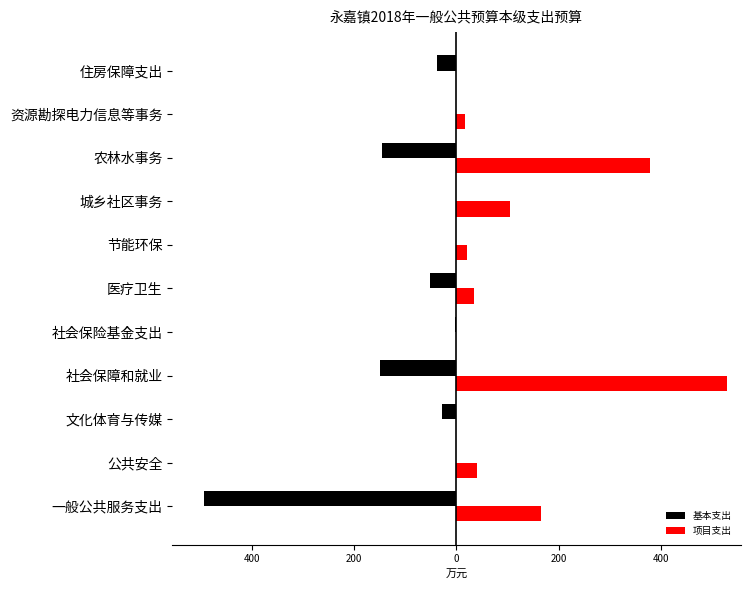

What are all the series names shown in the legend?

基本支出, 项目支出